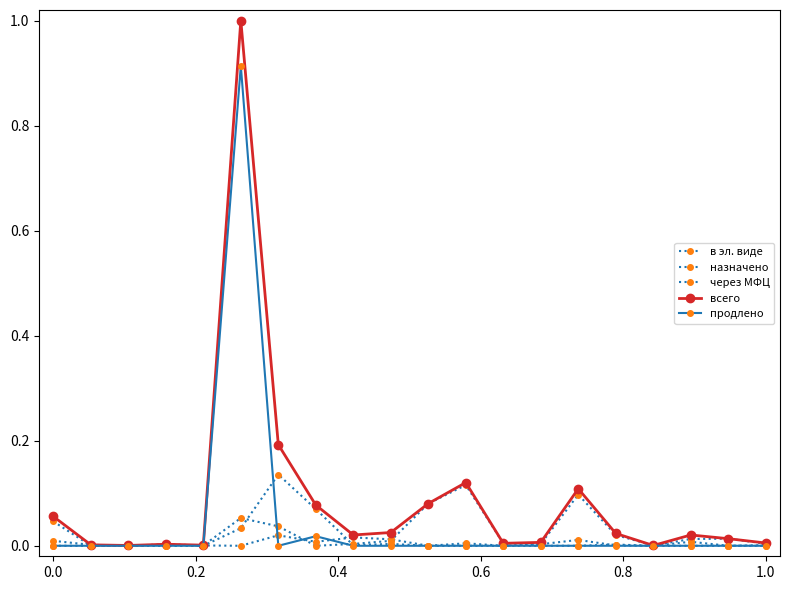

How many lines are shown in the chart?

5